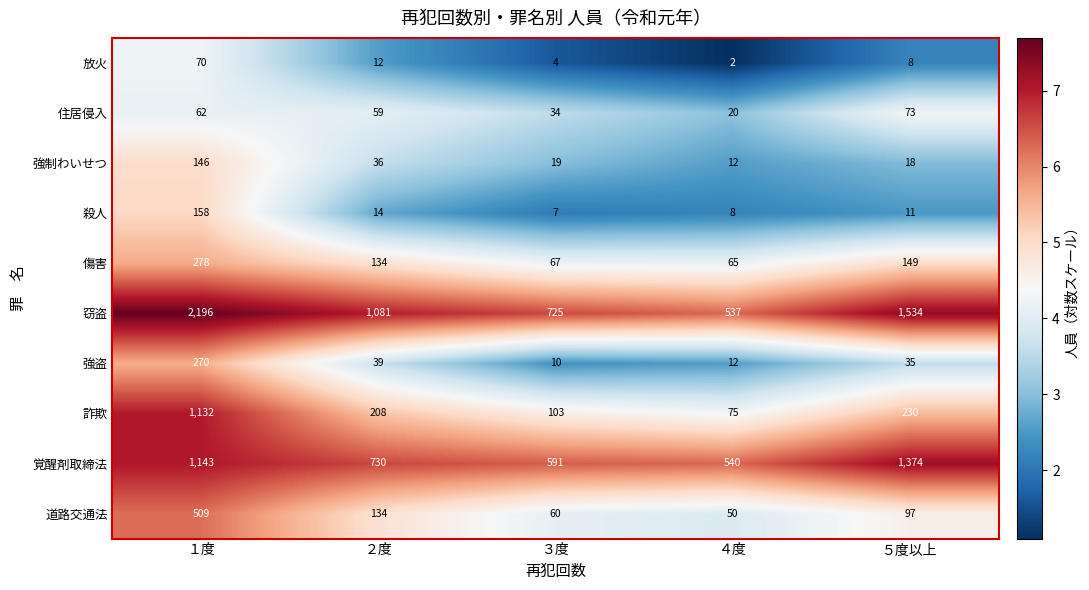

Where is 強制わいせつ nearest to the value 79?

２度